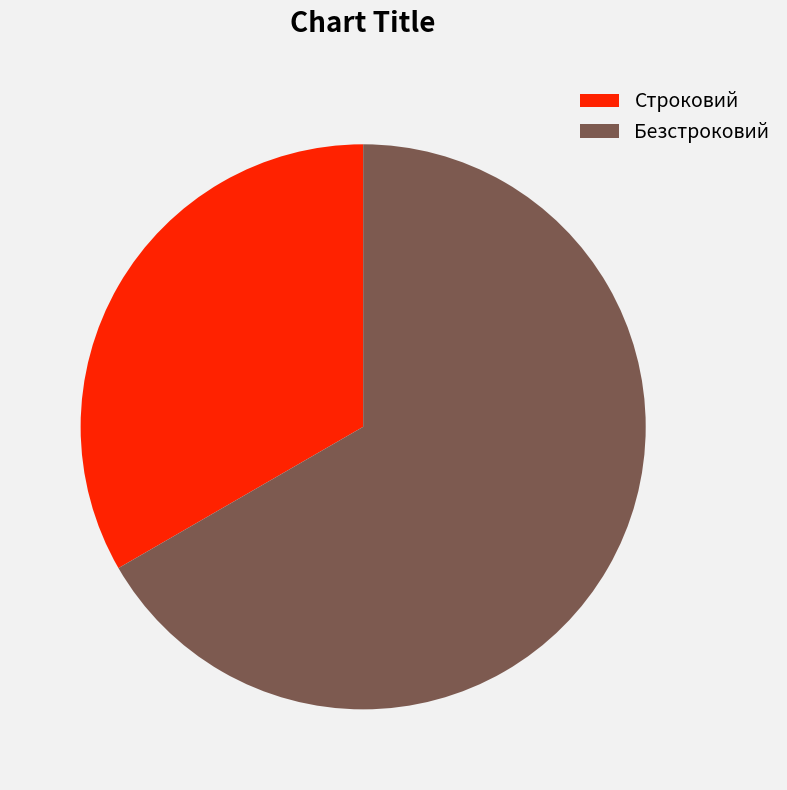

What is the smallest slice in the pie chart?

Строковий